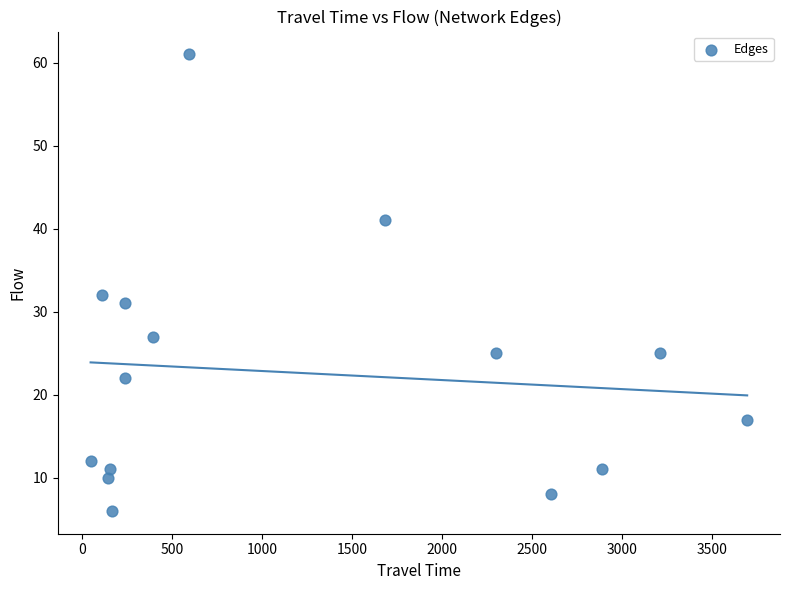

What is the range of X values (max minus min)?

3647